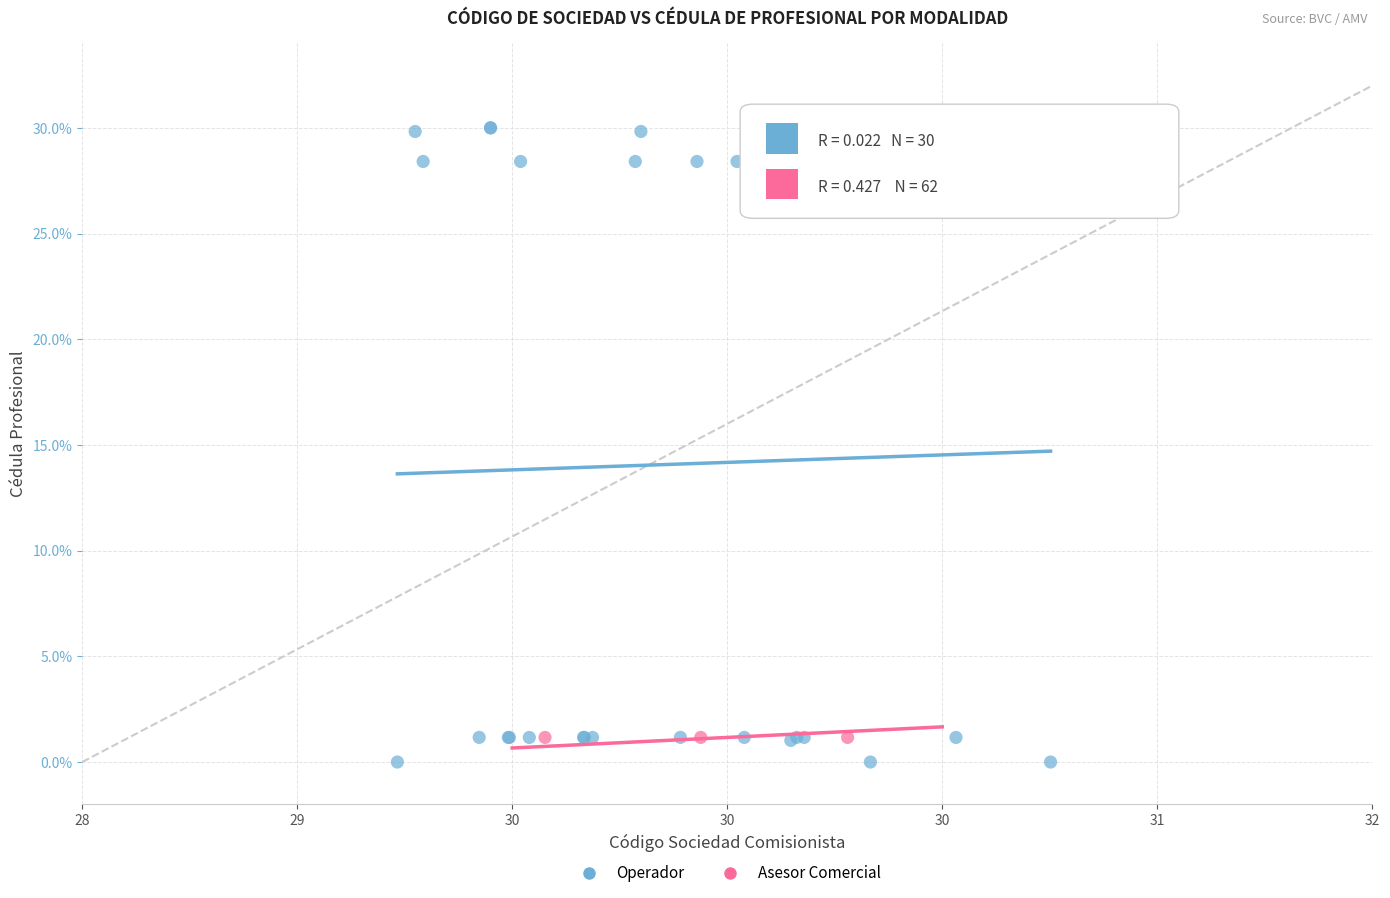

Which series reaches the maximum Y coordinate?

Operador